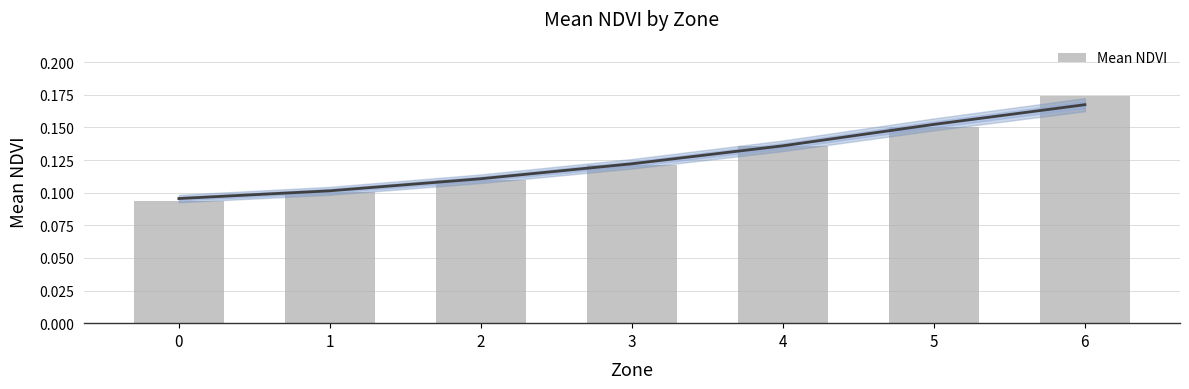

What is the change in value from 0 to 6?

+0.1